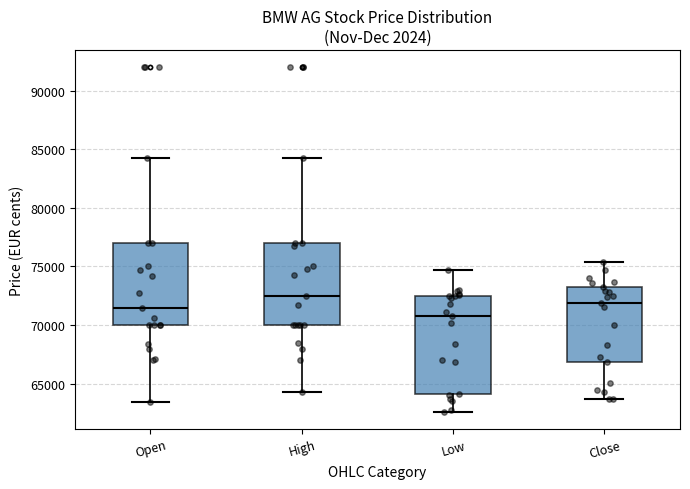

Which box has the lowest median line?

Low